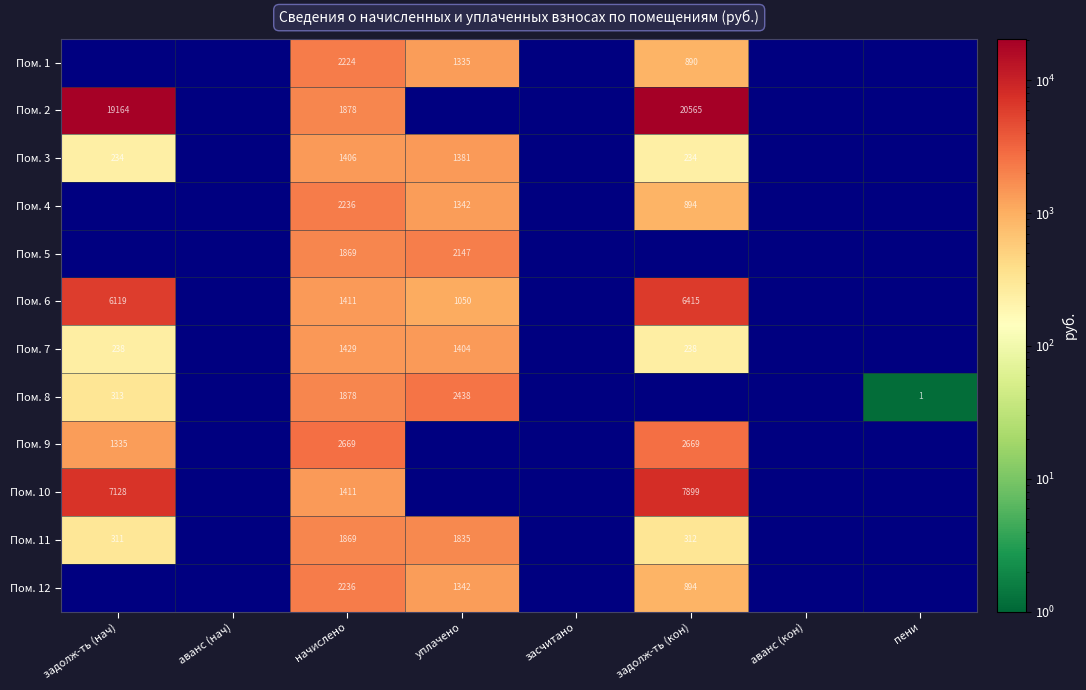

True or false: Пом. 9 has a value of 1259.0 at начислено.

False